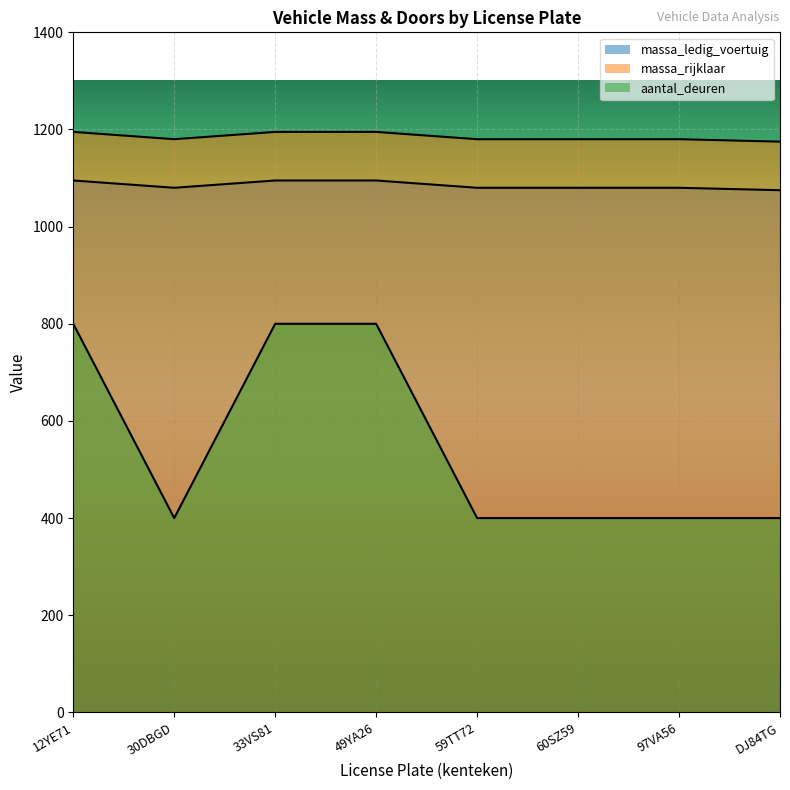

True or false: massa_rijklaar has a value of 1765 at 60SZ59.

False